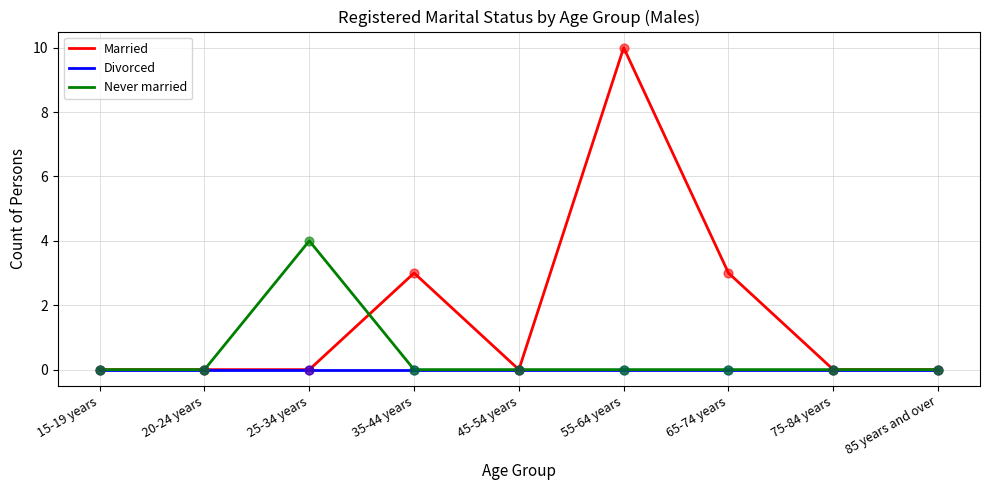

At which category is the sum across all series the highest?

55-64 years